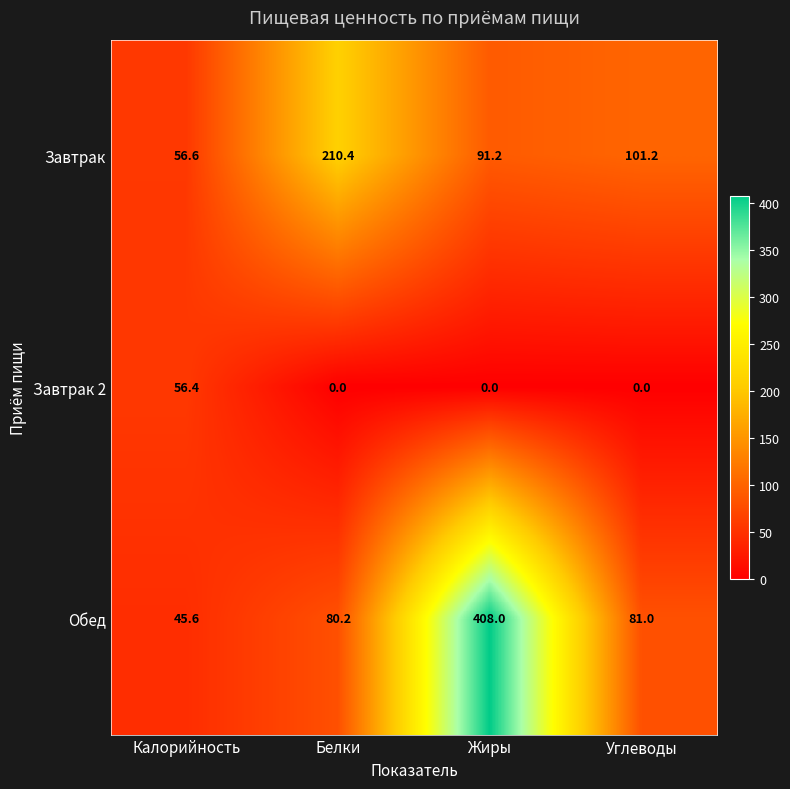

How many data points in Завтрак are above 101?

2